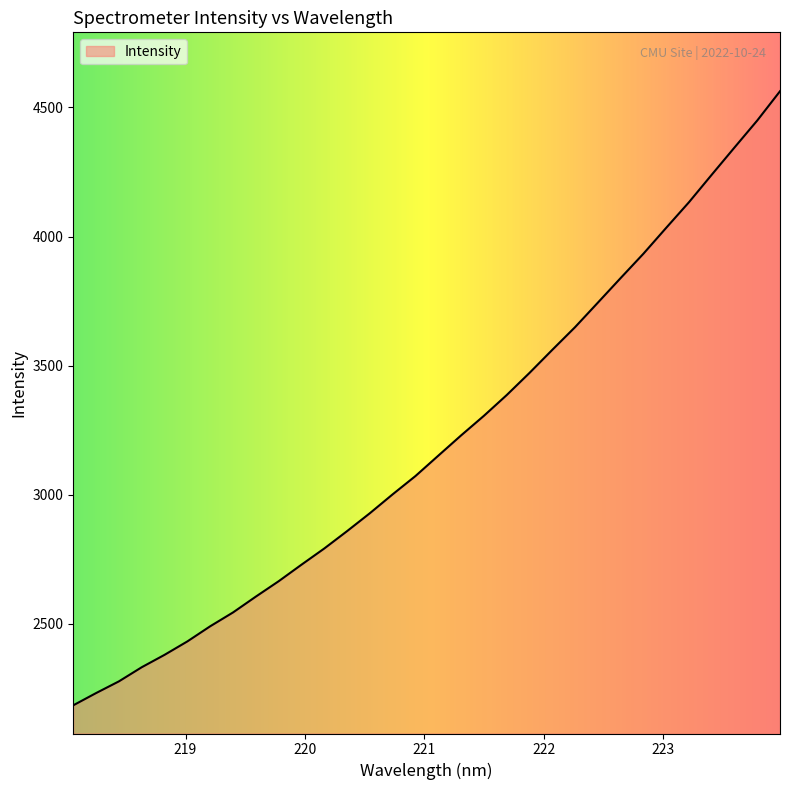

What is the difference between the maximum and minimum values?

2378.3